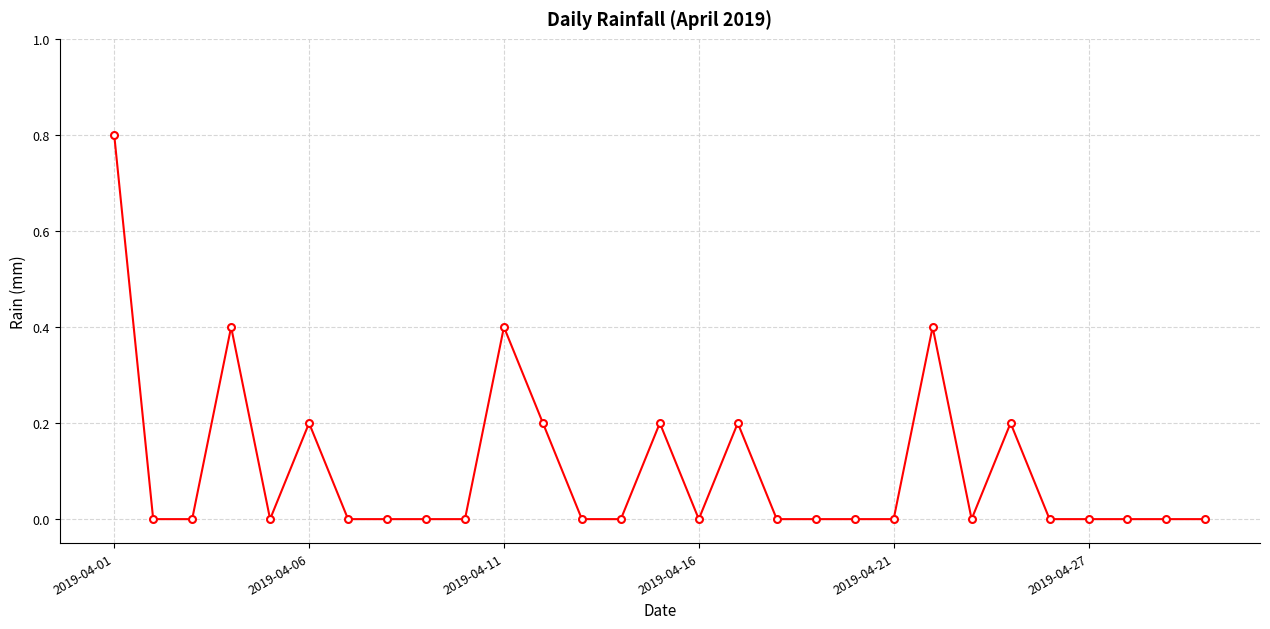

Count the number of data series in this chart.

1